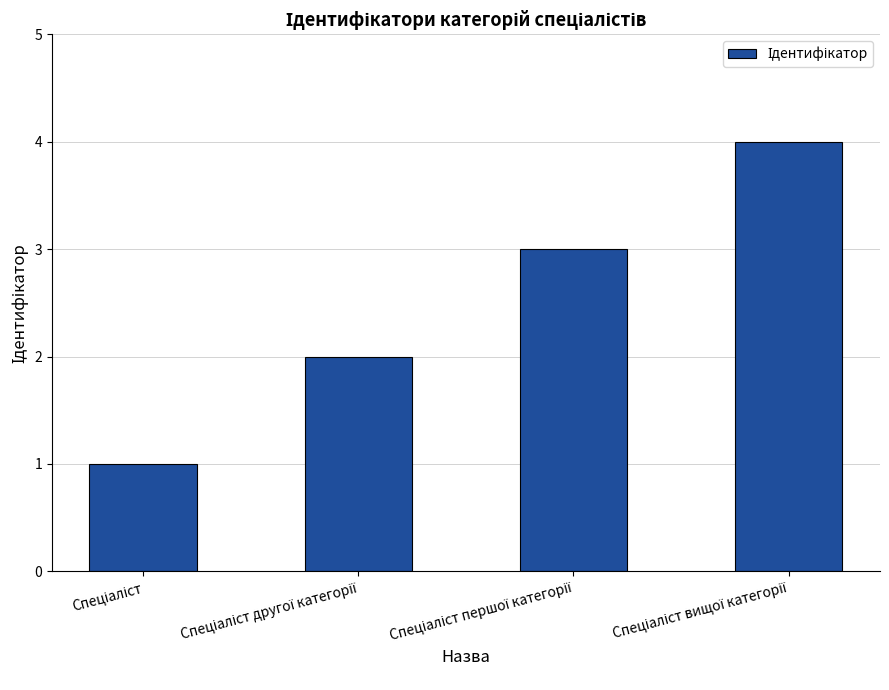

What is the difference between the second highest and minimum values?

2